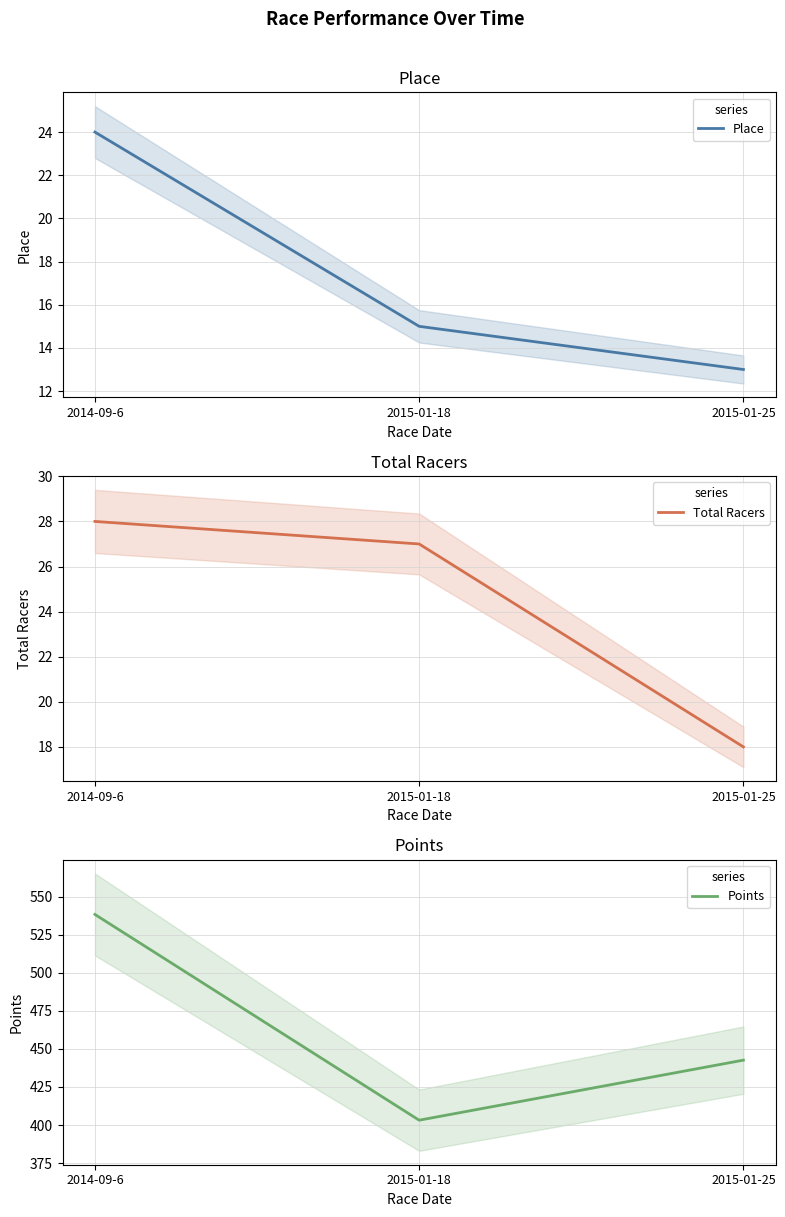

At which category is the sum across all series the highest?

2014-09-6